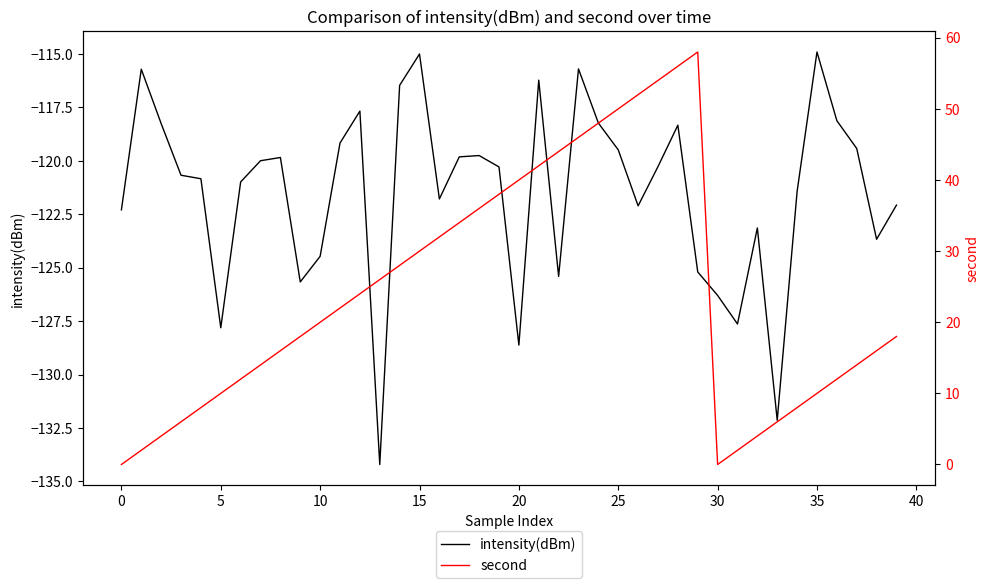

The value of intensity(dBm) at 25 is -48.0. True or false?

False